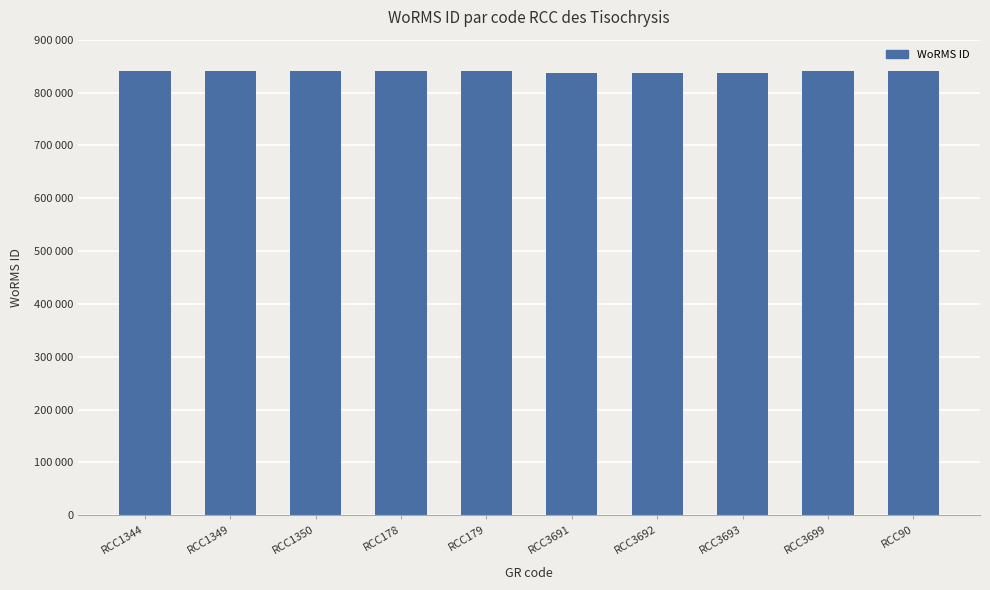

Which category has the lowest value across all series?

RCC3691